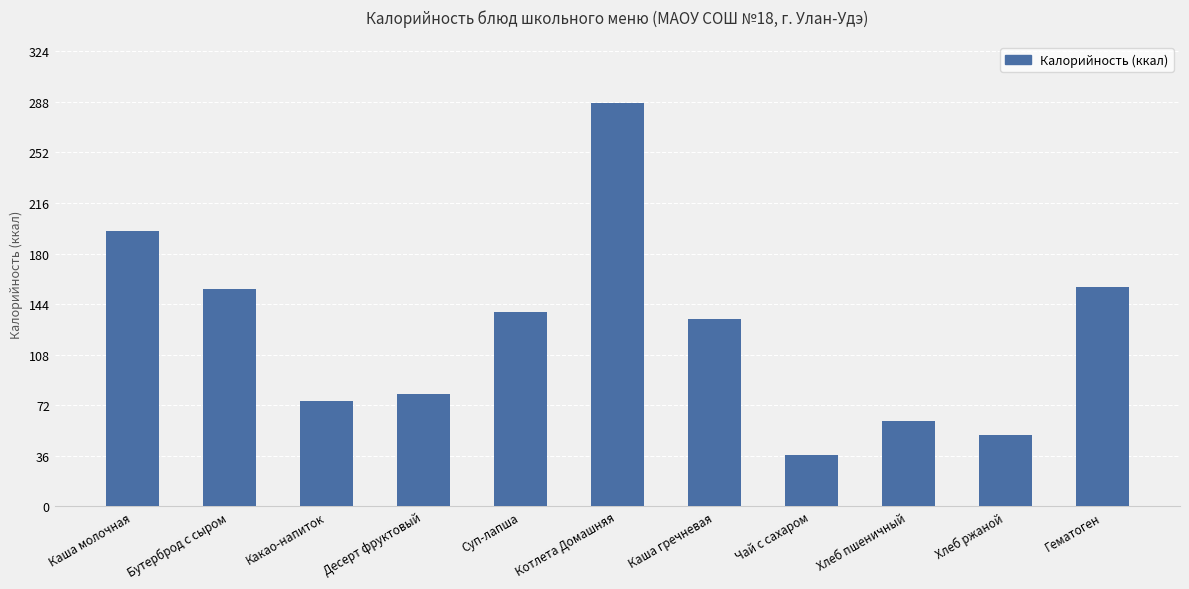

What is the minimum value shown in the chart?

36.3